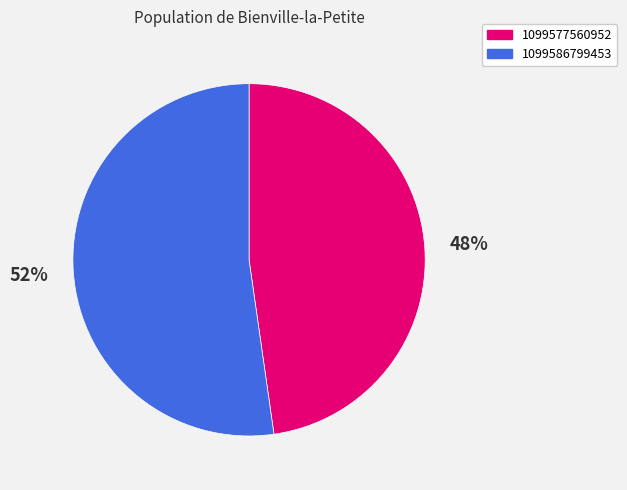

Which slice represents more than half of the pie?

1099586799453